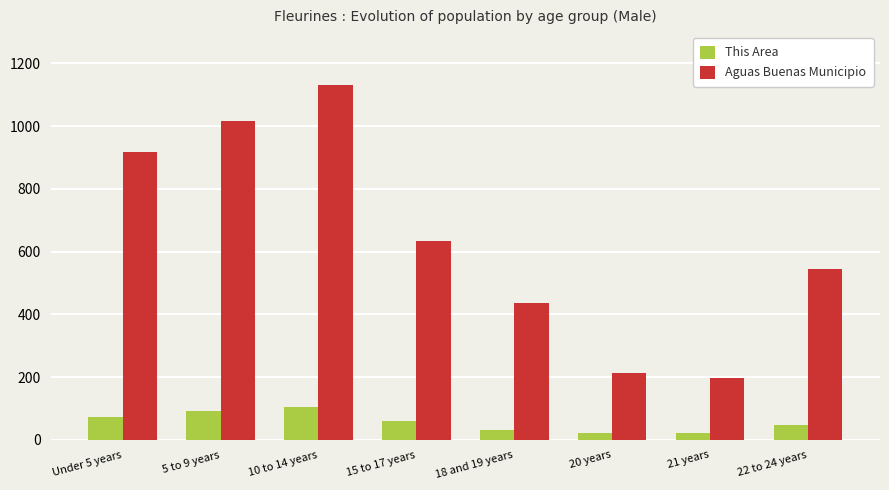

Is it true that Aguas Buenas Municipio equals 182 at 18 and 19 years?

False